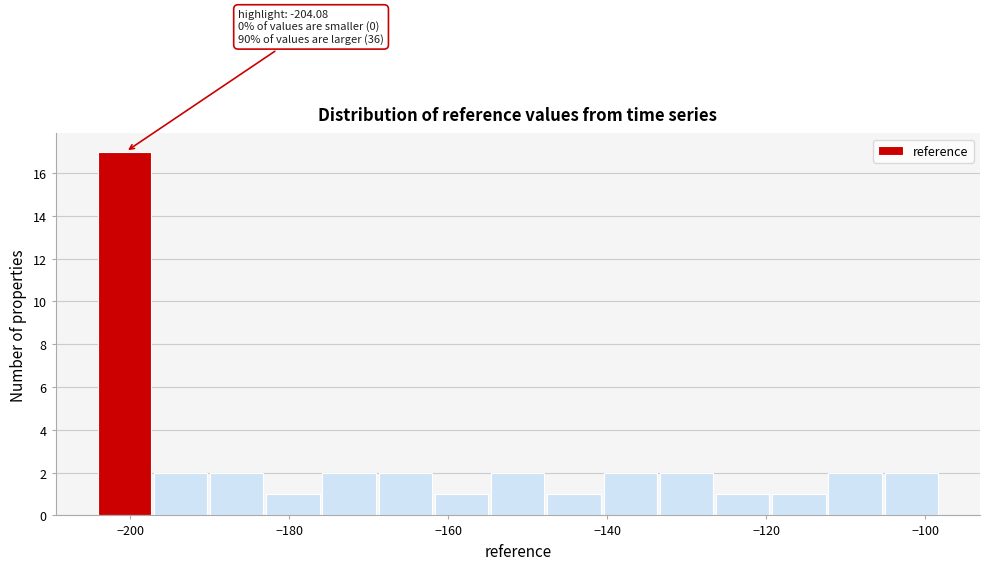

Around what value on the x-axis is the tallest bar? Give the approximate position of its centre, as read against the axis.

-200